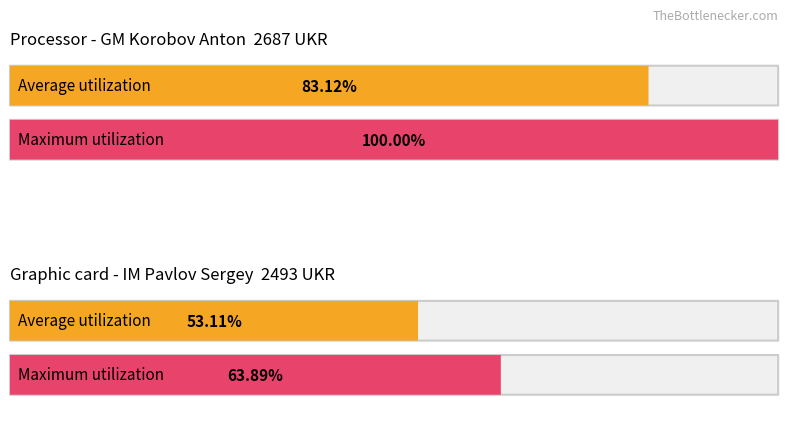

How many bars are there in each group?

2